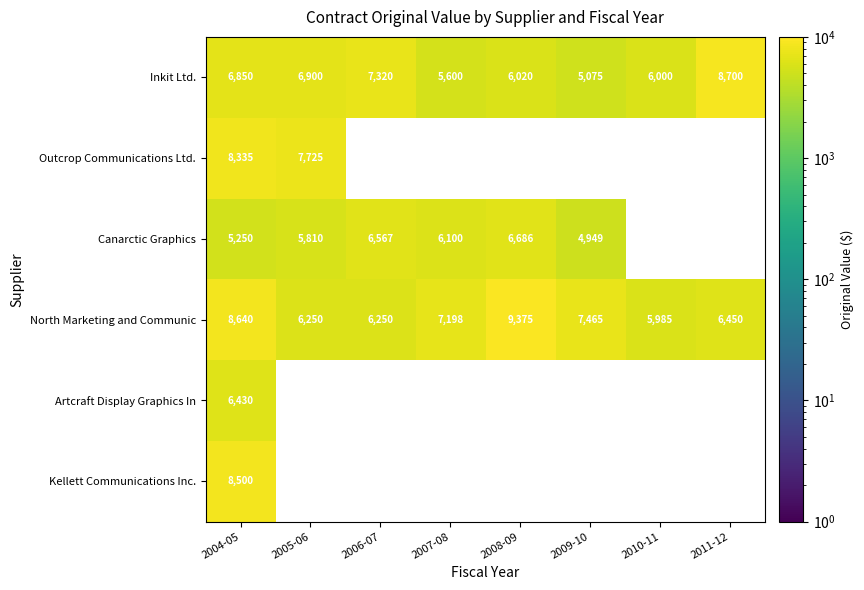

True or false: Canarctic Graphics has a value of 6686 at 2008-09.

True